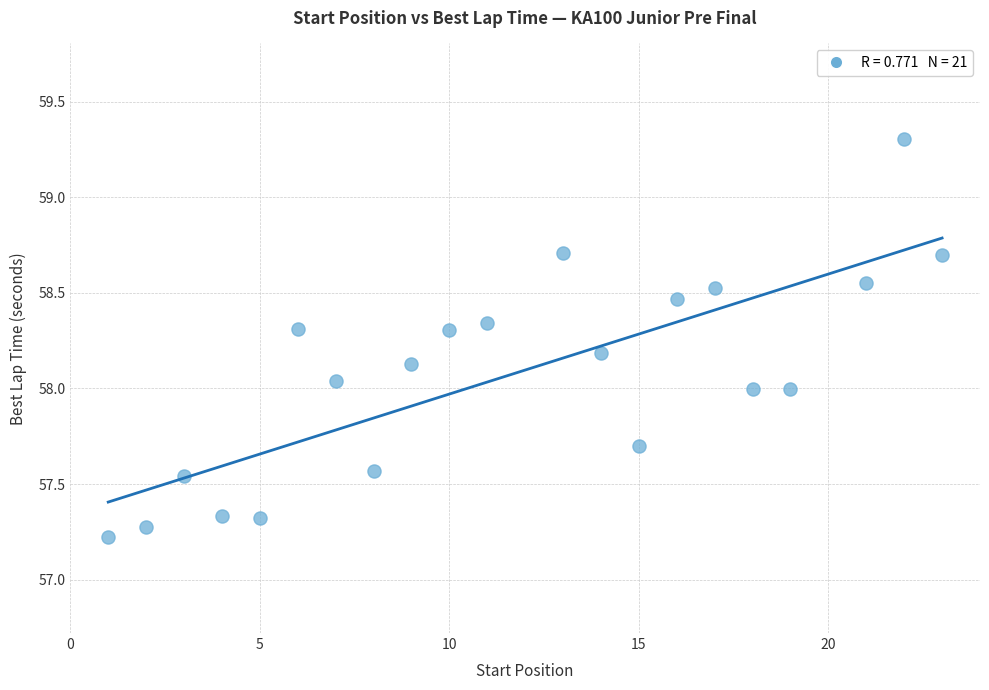

What is the range of X values (max minus min)?

22.0